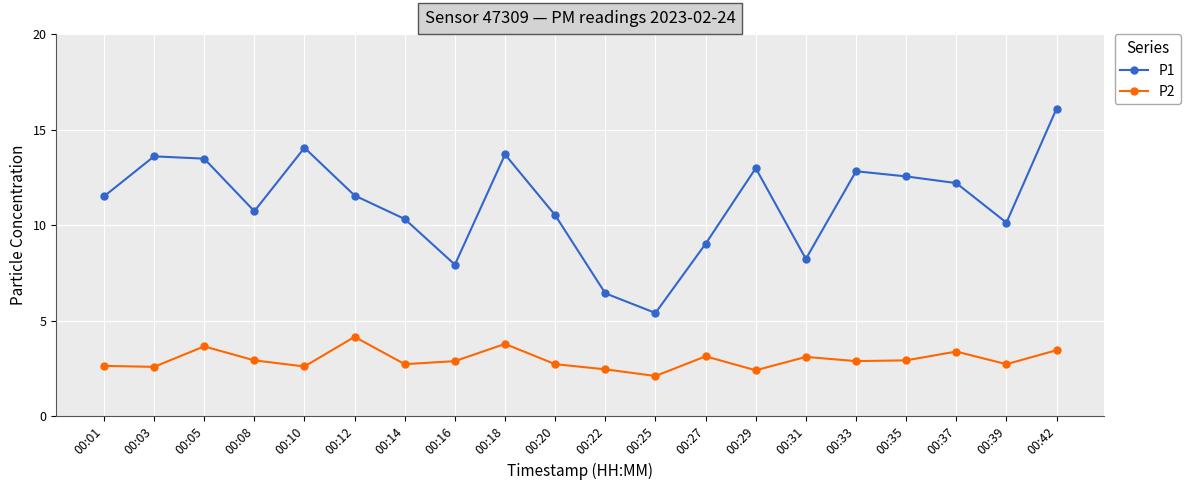

Which series changed the most between 00:10 and 00:27?

P1